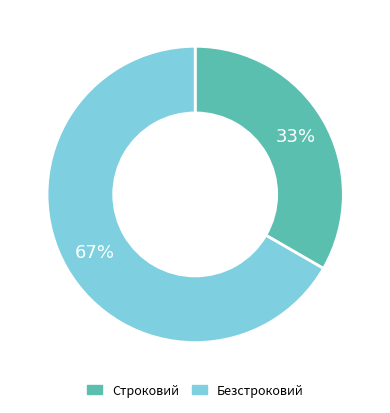

To the nearest percent, what percentage of the pie is Строковий?

33%